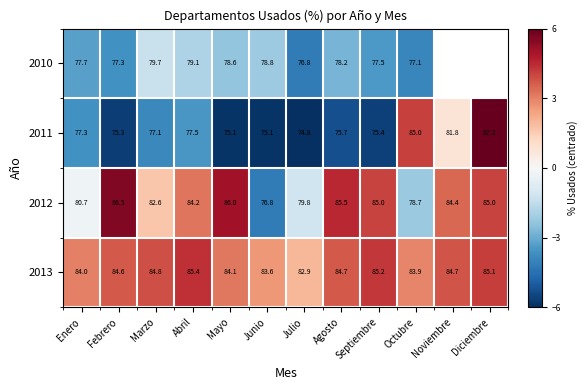

How many categories are shown in the chart?

12